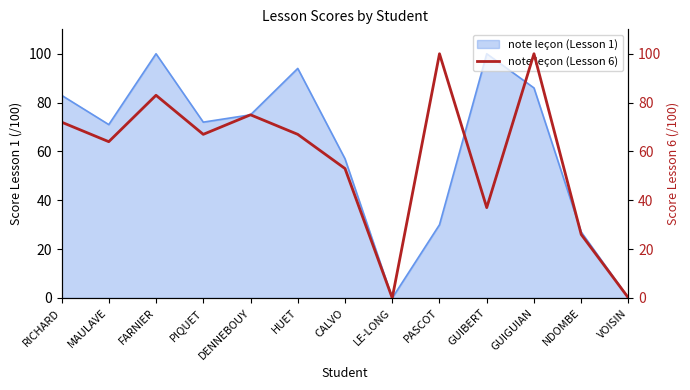

The chart shows a value of 83 at FARNIER. True or false?

True